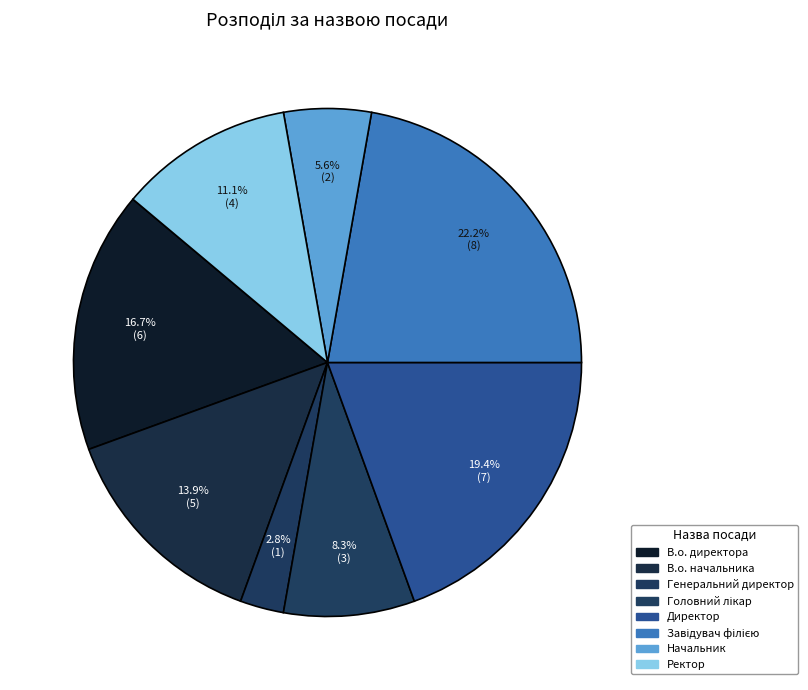

To the nearest percent, what is the combined percentage of Директор and Головний лікар?

28%